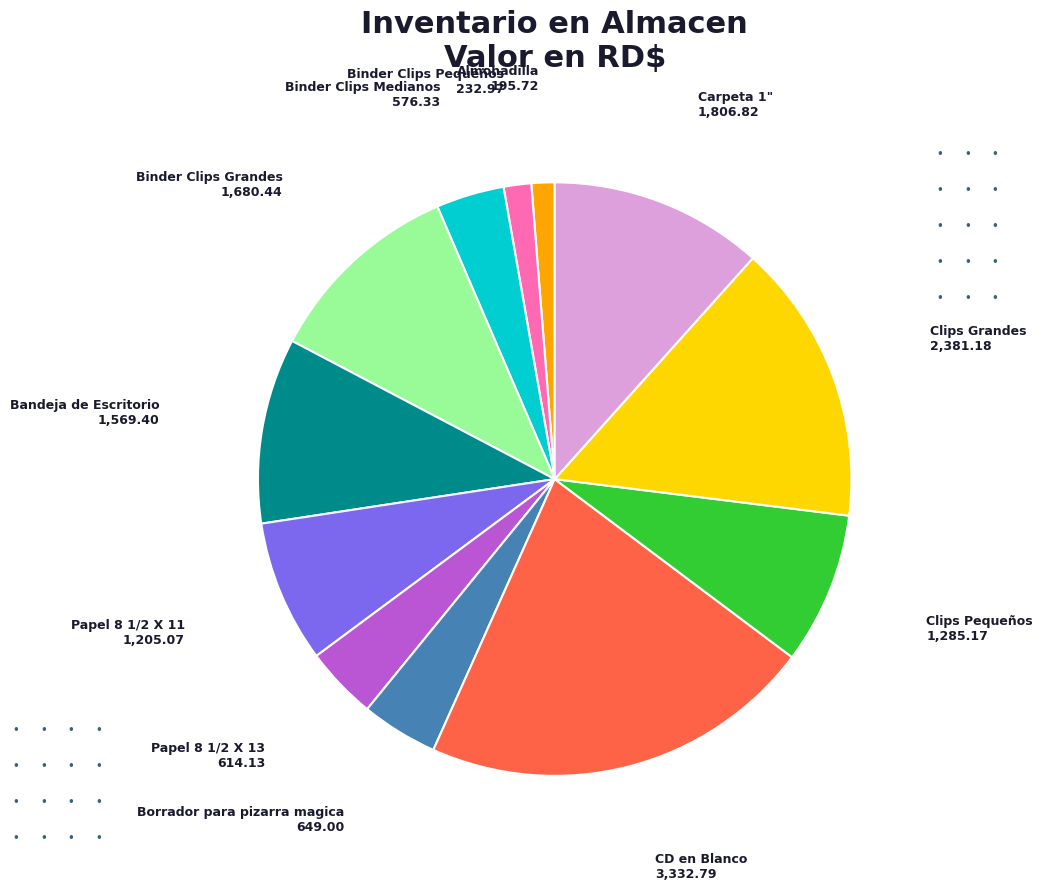

Is there any slice that represents more than half of the pie?

No